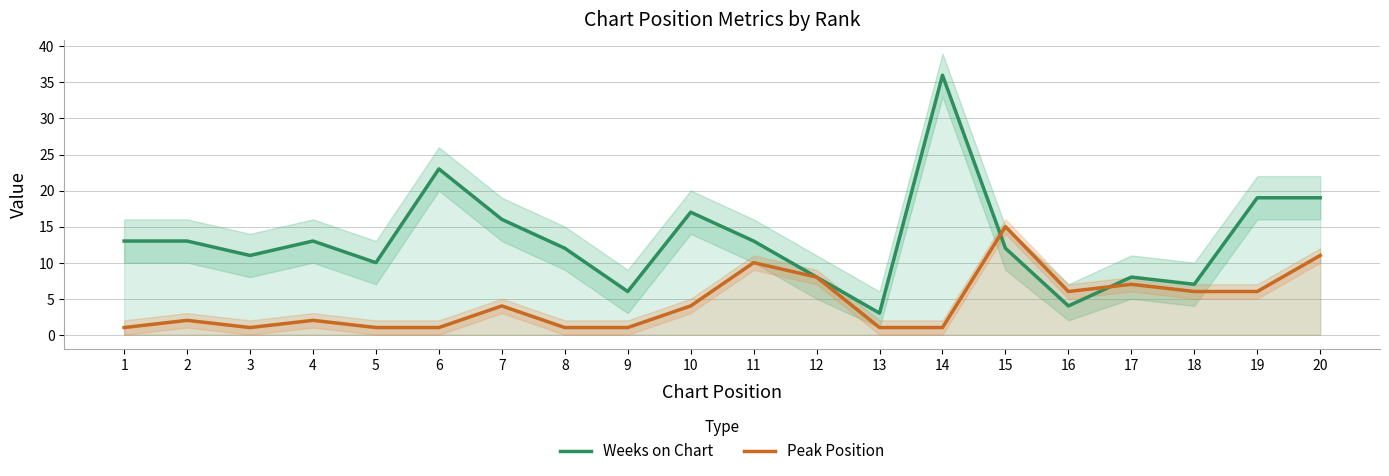

Is the value of Peak Position at 13 greater than the value of Weeks on Chart at 13?

No